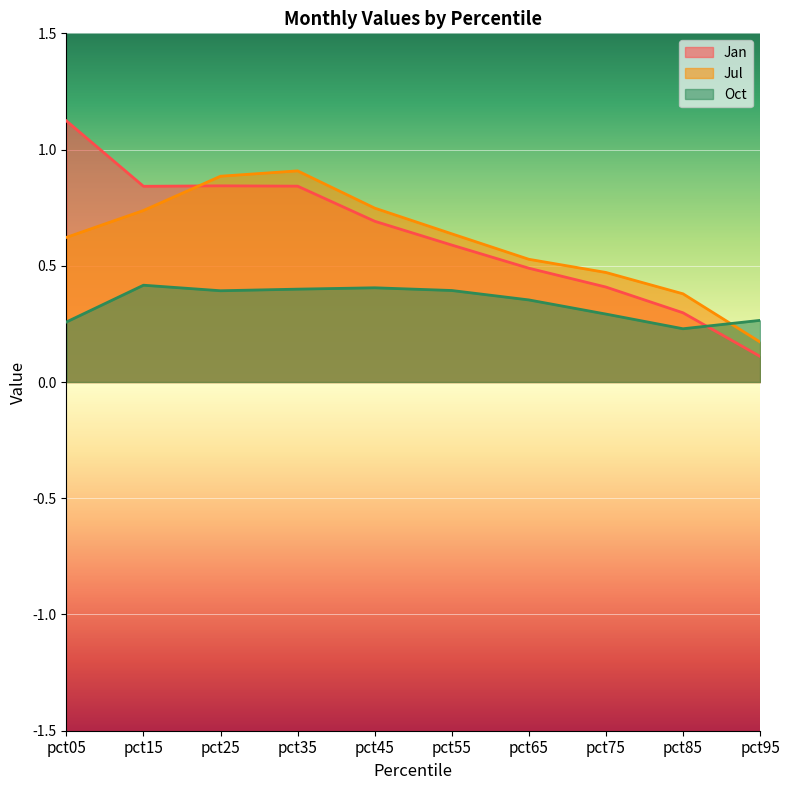

How many lines are shown in the chart?

3